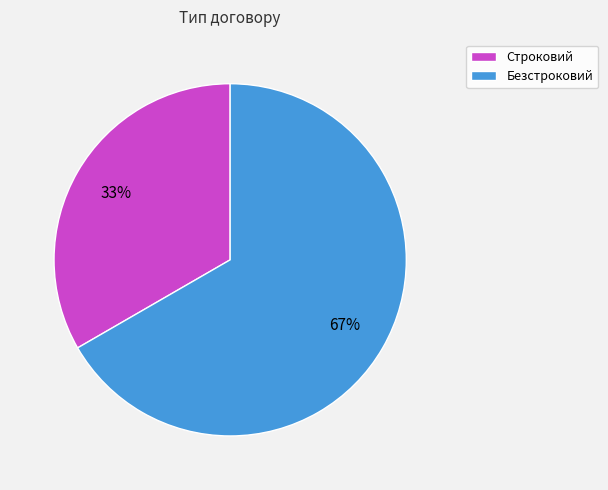

Does Строковий account for over 50% of the chart?

No